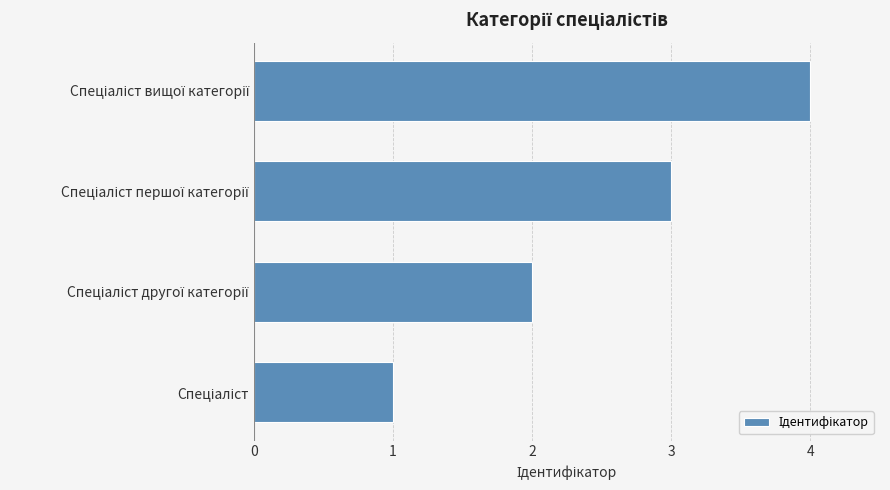

What is the sum of all values?

10